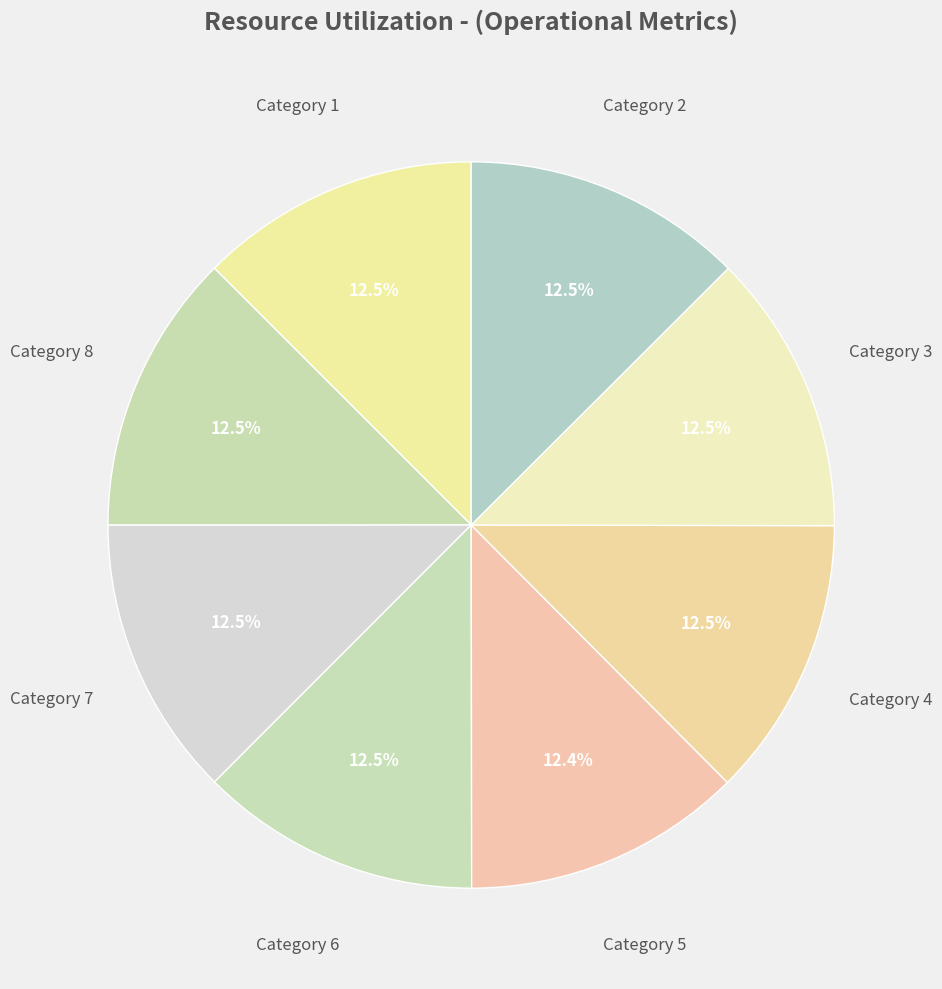

Count the number of slices in the pie.

8